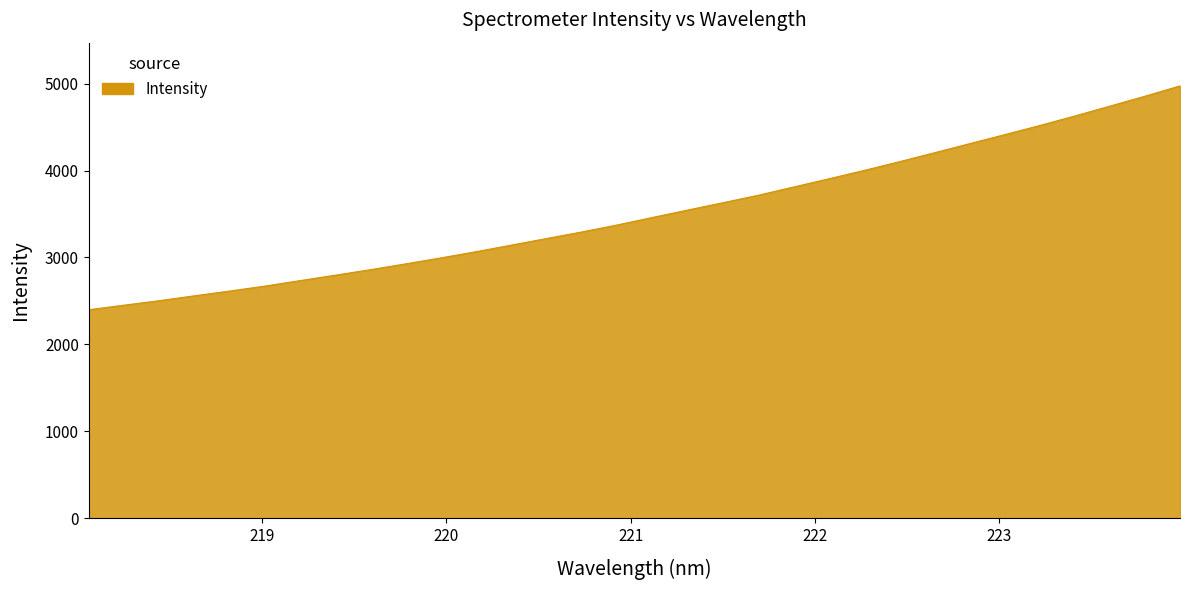

What is the minimum value shown in the chart?

2398.7